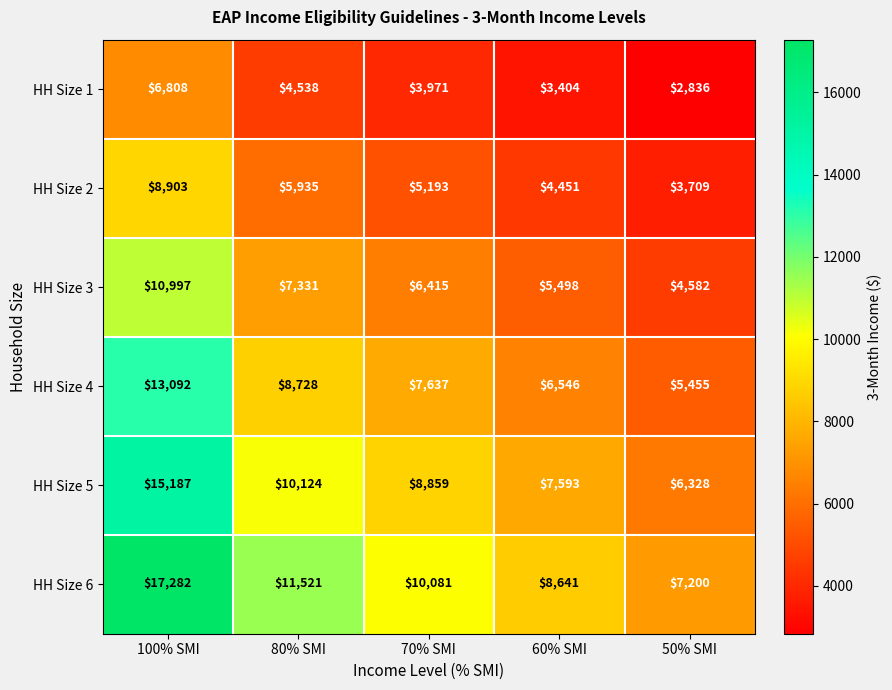

What is the difference between the HH Size 6 values at 60% SMI and 70% SMI?

1440